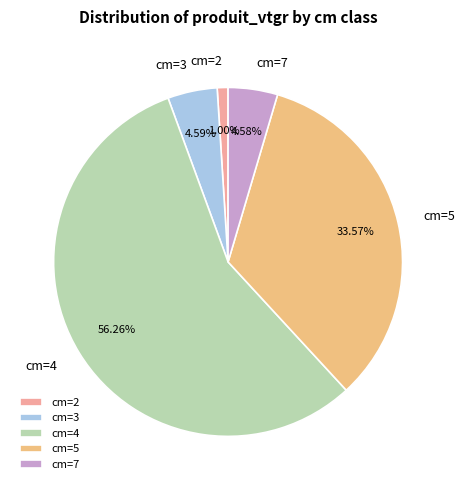

How many slices are in this pie chart?

5